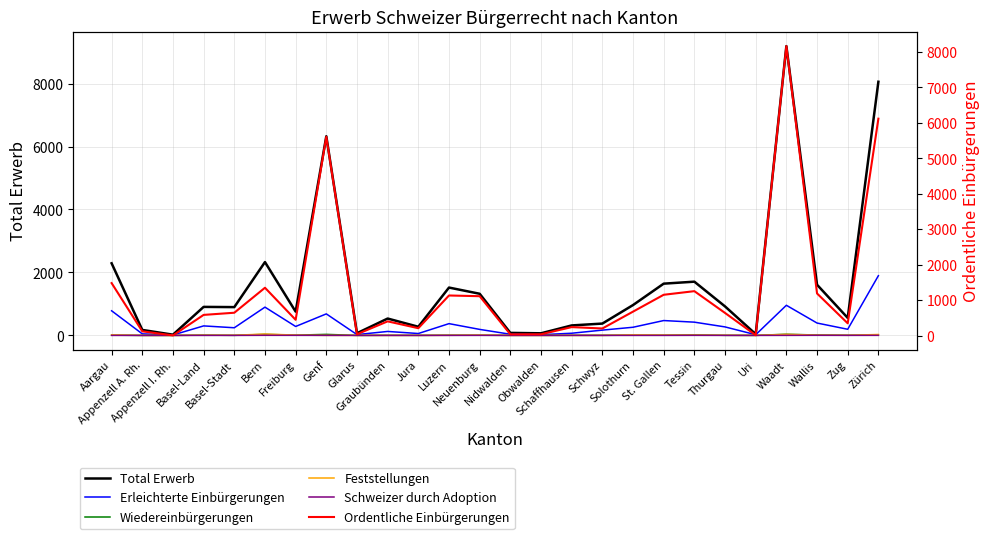

How many data points does each series have?

26